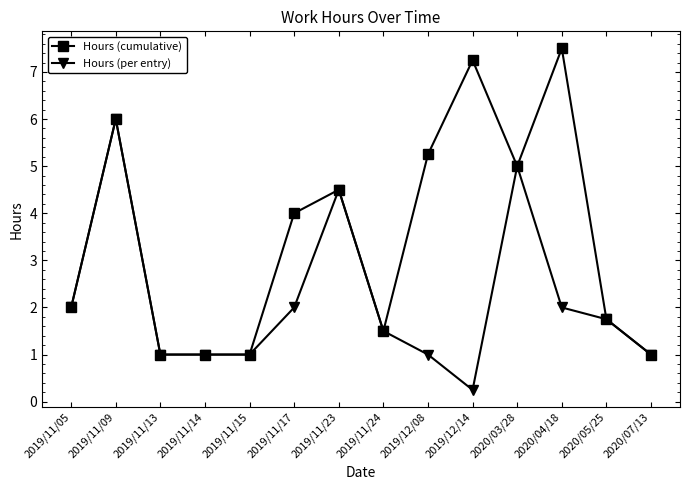

At which label is Hours (cumulative) closest to 4?

2019/11/17